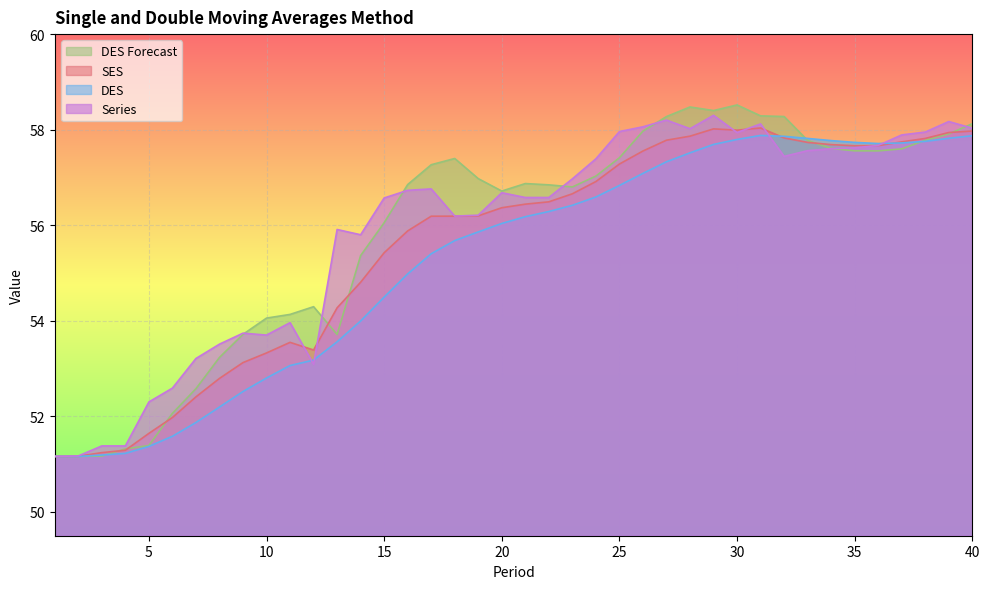

True or false: DES Forecast has a value of 16.5 at 7.

False